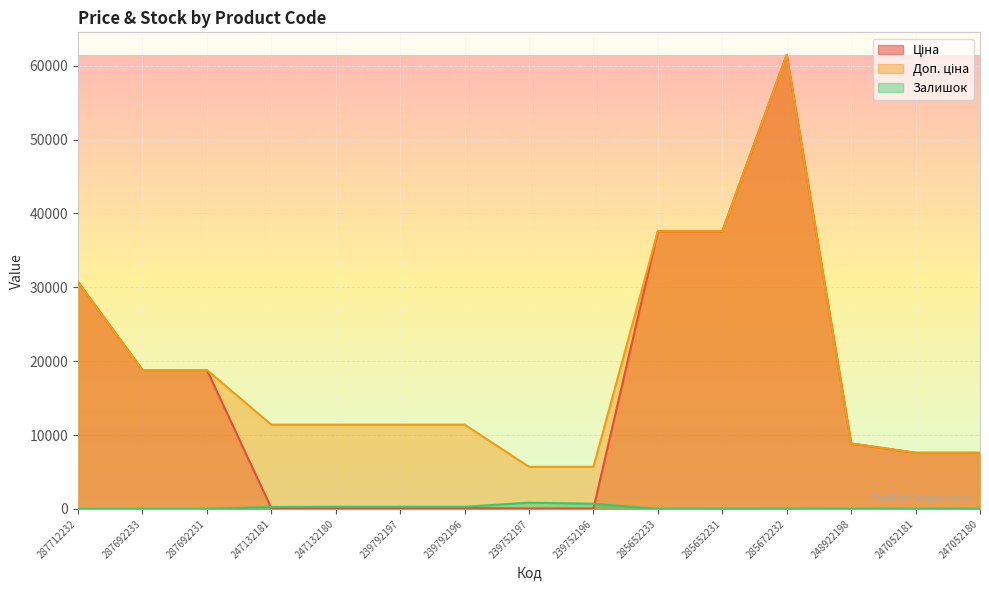

How many values in the Ціна series exceed 7596?

9